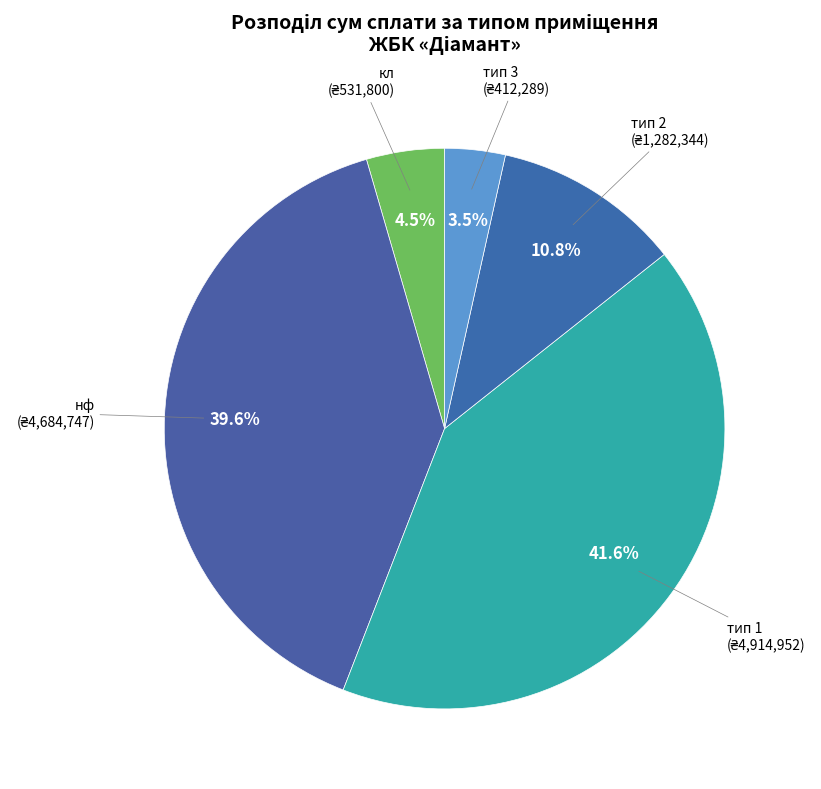

Count the number of slices in the pie.

5